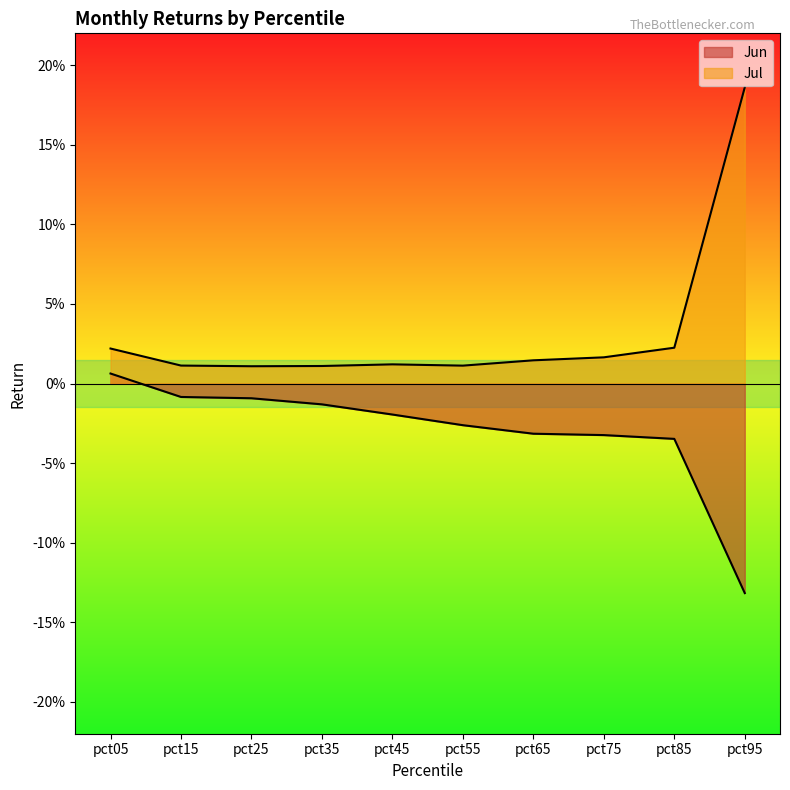

Which category has the lowest value in the Jun series?

pct95